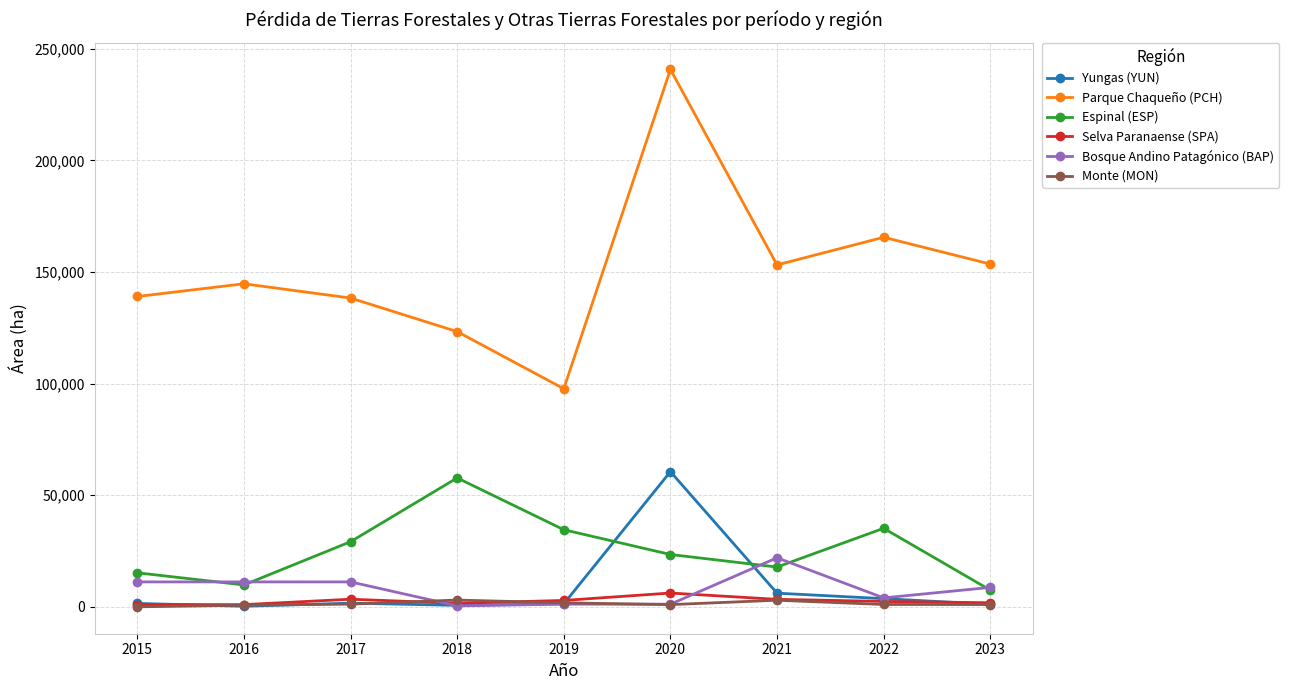

How many categories are shown in the chart?

9